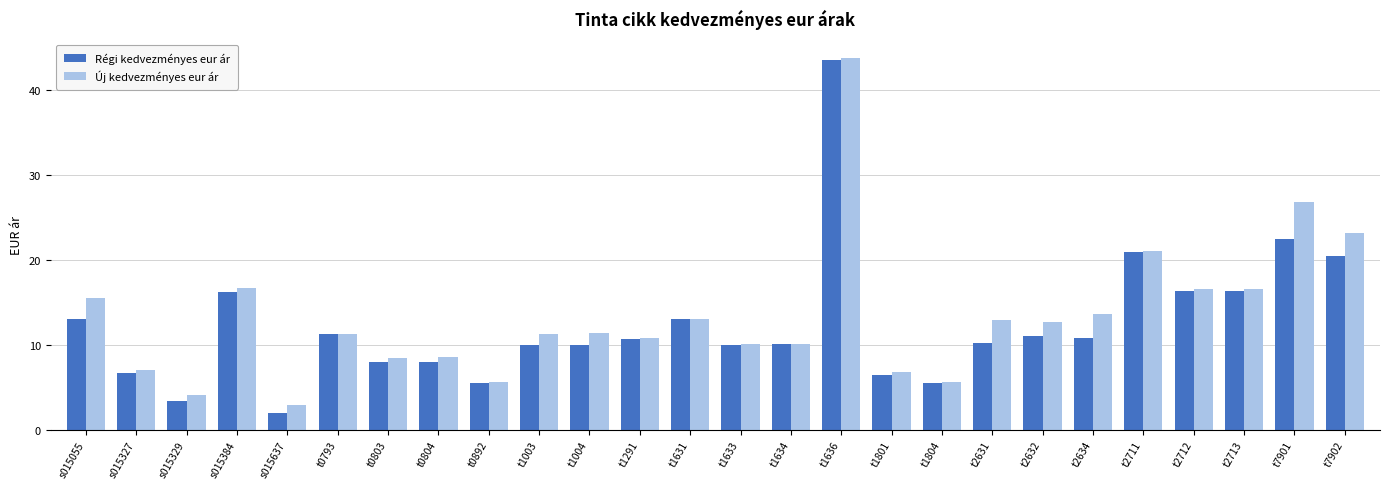

What is the difference between the maximum and minimum values in the Új kedvezményes eur ár series?

40.8